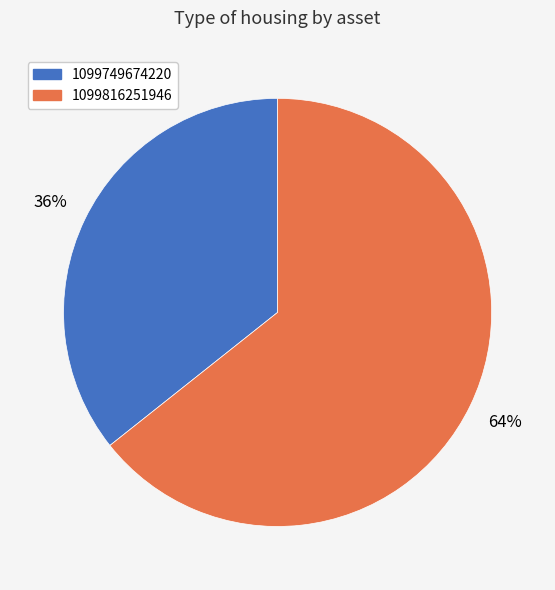

To the nearest percent, what percentage of the pie is 1099816251946?

64%